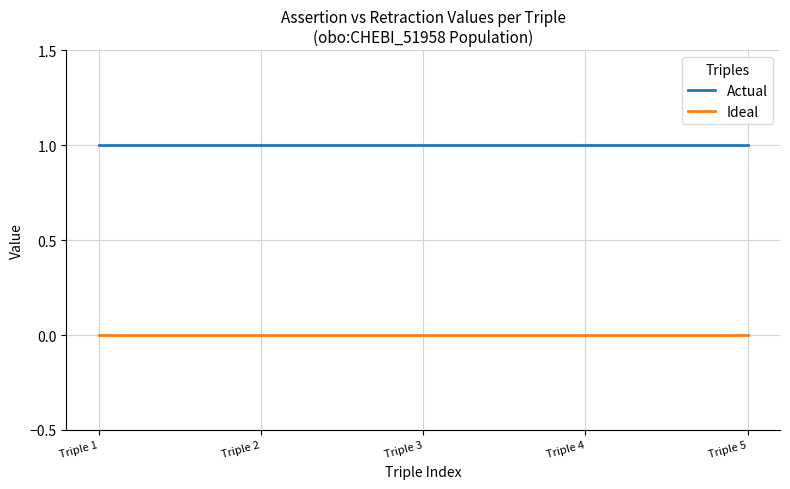

Rank the series at Triple 2 from highest to lowest value.

Actual, Ideal